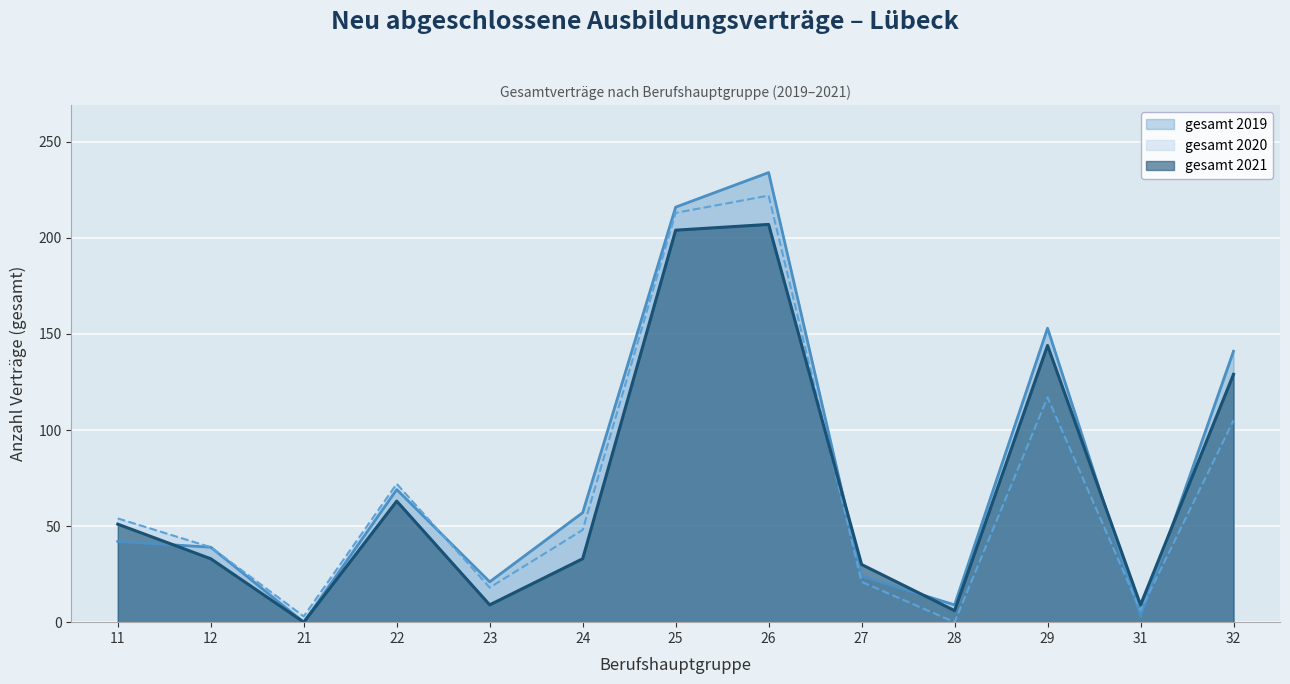

What is the difference between the gesamt 2020 values at 12 and 22?

33